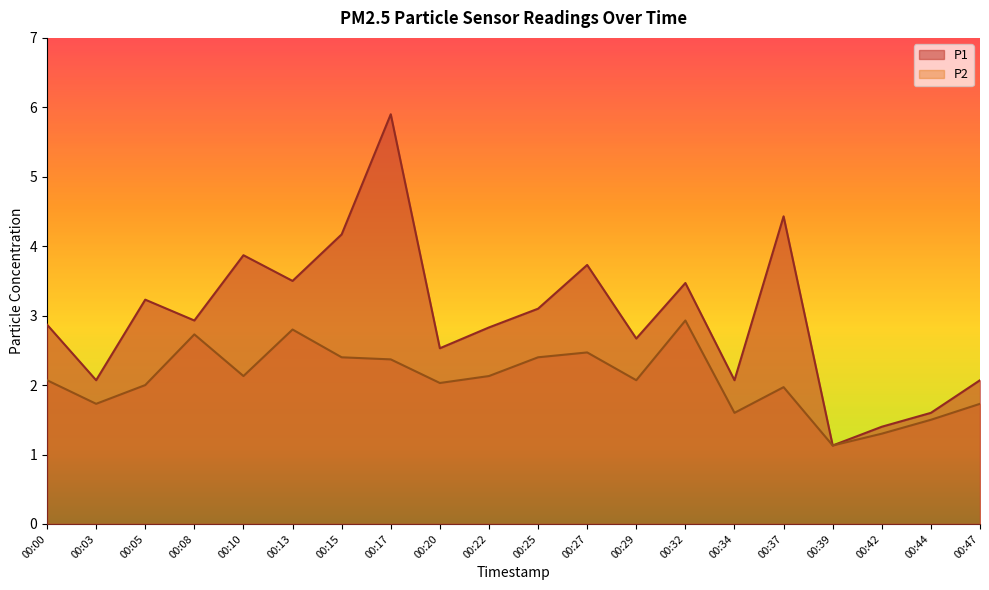

True or false: P2 and P1 intersect in this chart.

False